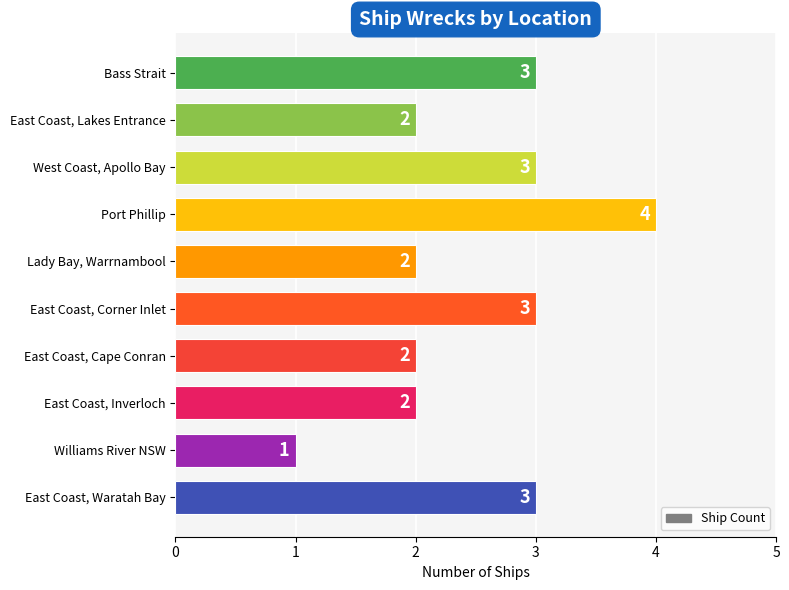

Are the bars grouped side by side (vs. stacked)?

No